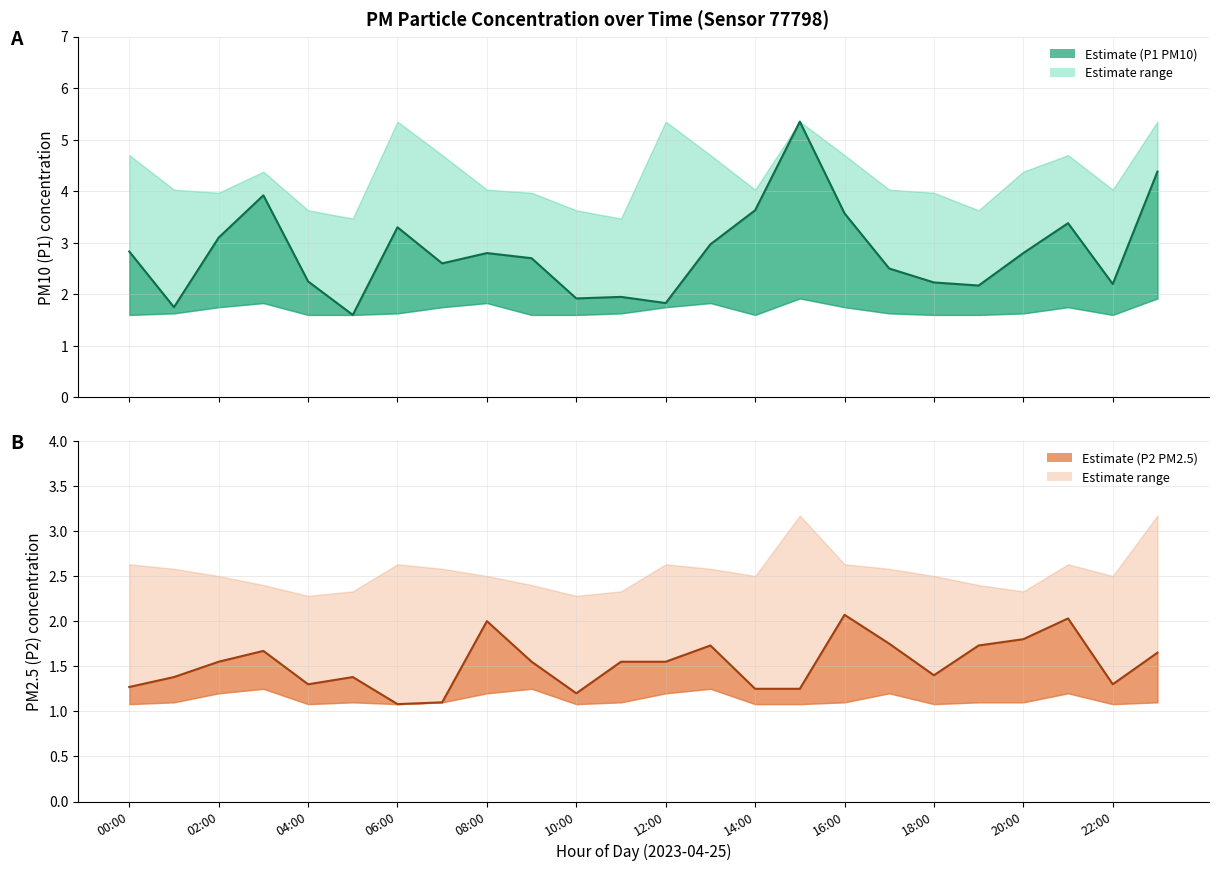

Read the P1 value at 07:00.

2.6